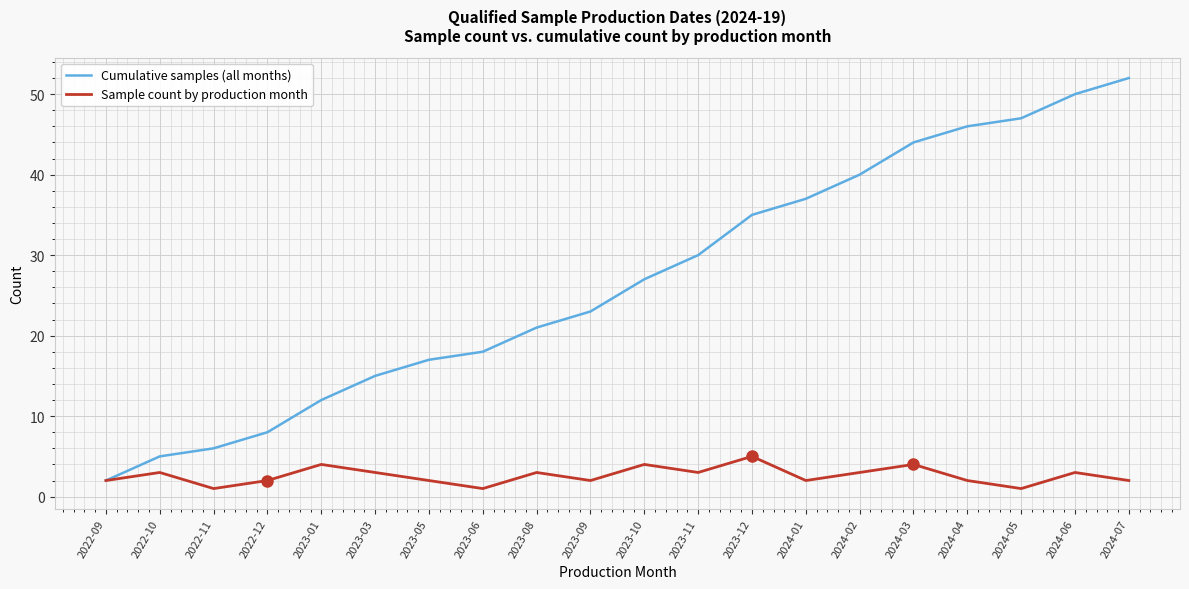

How many interior local peaks does the Sample count by production month series have?

7